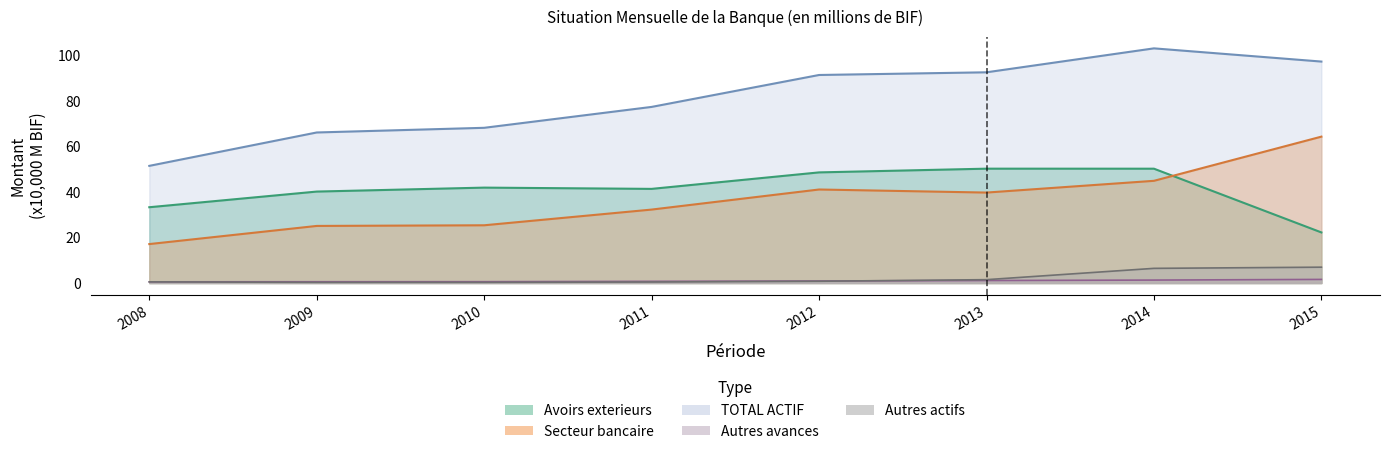

Reading left to right, what are all the values shown in this chart?

Avoirs exterieurs: 33.2	40.1	41.8	41.3	48.5	50.1	50.1	22.2
Autres actifs: 0.5	0.3	0.3	0.4	0.8	1.5	6.4	7.0
TOTAL ACTIF: 51.4	66.0	68.0	77.2	91.2	92.4	102.9	97.1
Autres avances: 0.5	0.6	0.6	0.7	0.9	1.1	1.3	1.6
Secteur bancaire total: 17.1	25.0	25.3	32.2	41.0	39.7	44.8	64.2